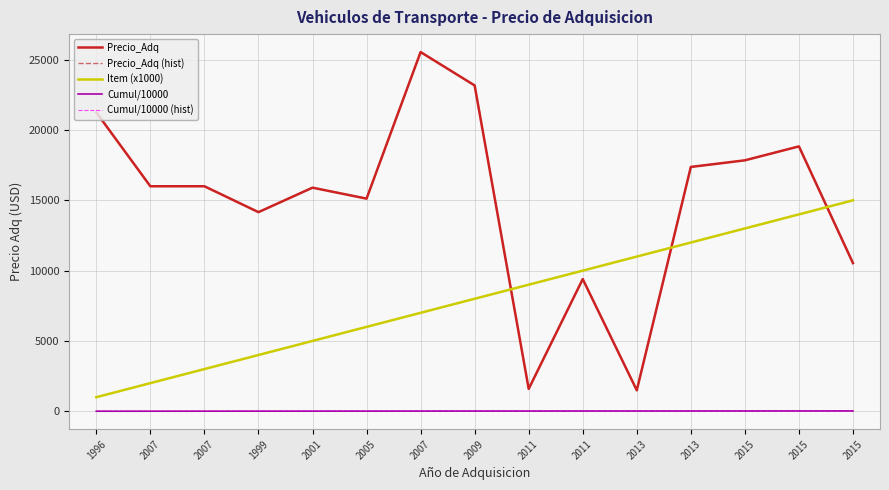

How many lines are shown in the chart?

5